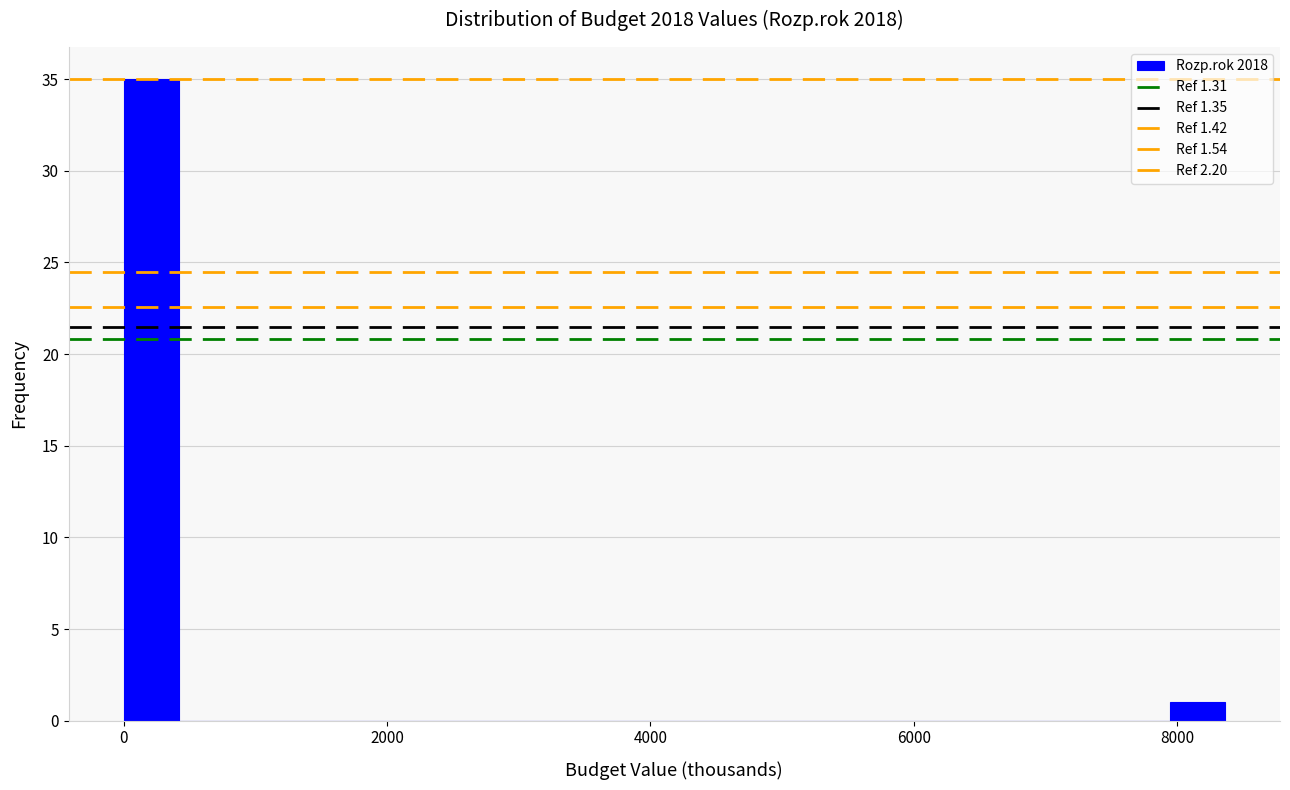

Around what value on the x-axis is the tallest bar? Give the approximate position of its centre, as read against the axis.

200